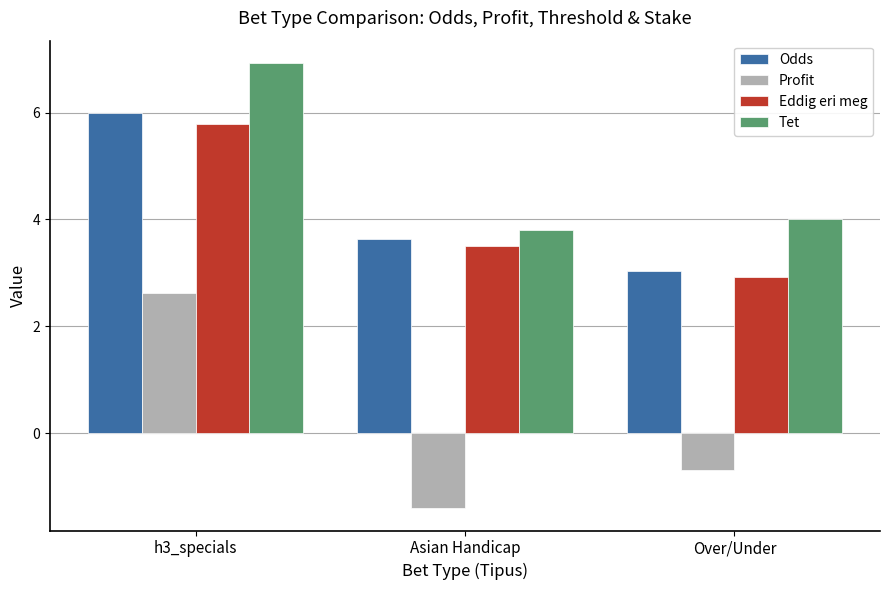

How many series are shown in this chart?

4